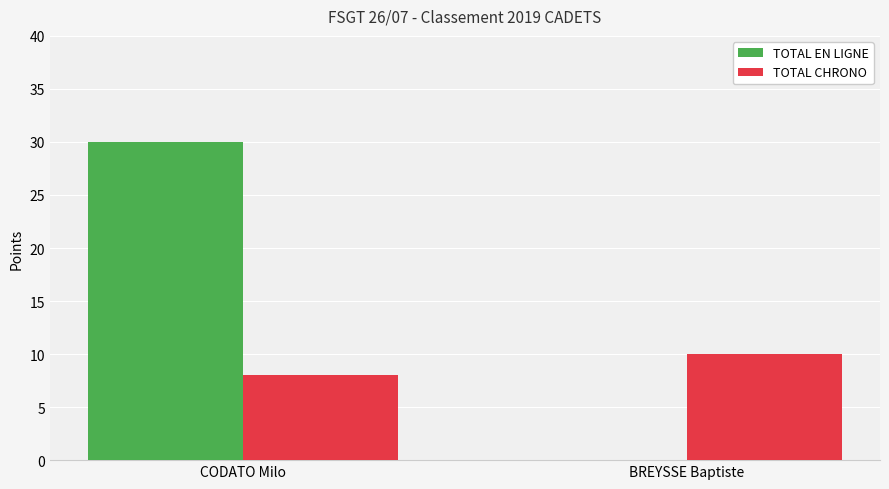

What is the sum of the TOTAL EN LIGNE values at CODATO Milo and BREYSSE Baptiste?

30